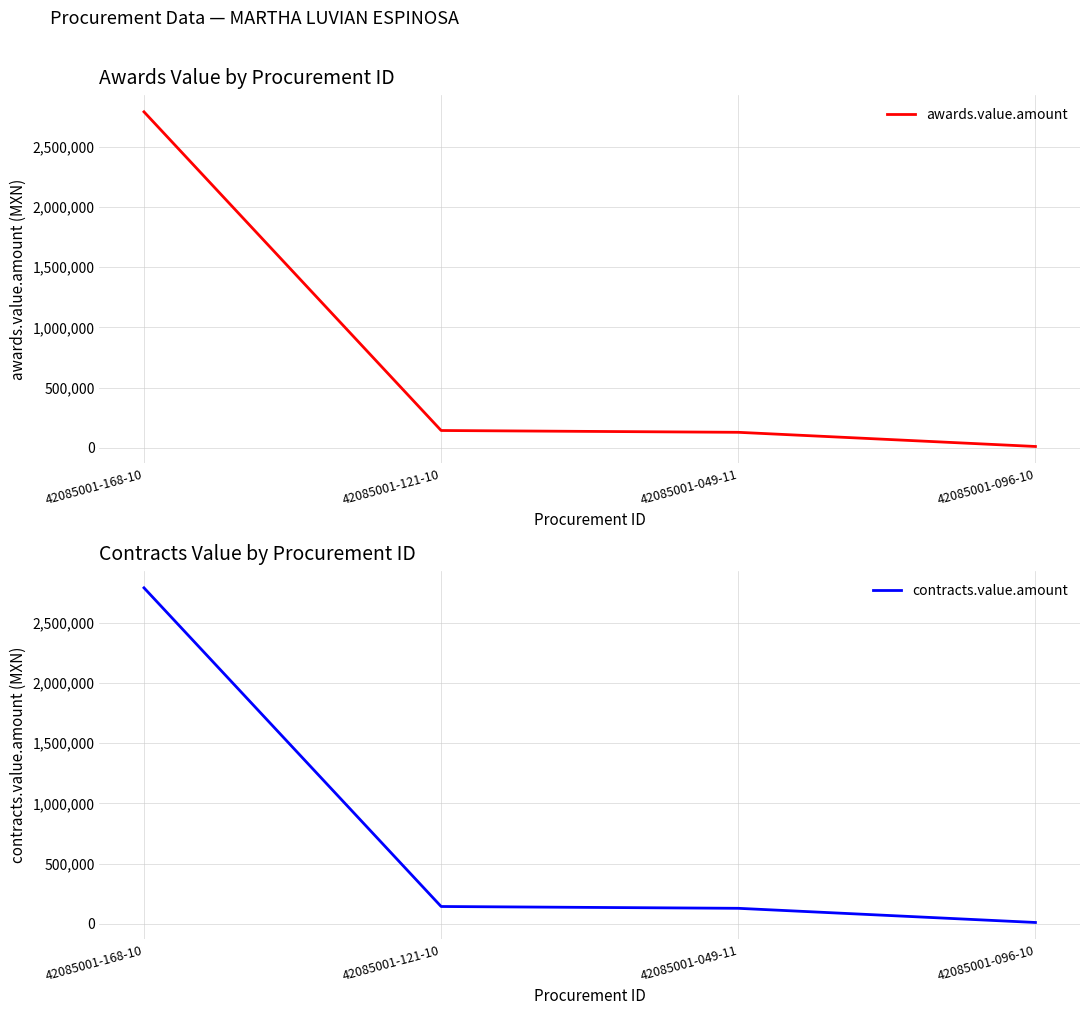

The awards.value.amount series shows 15818.9 at 42085001-096-10. True or false?

False